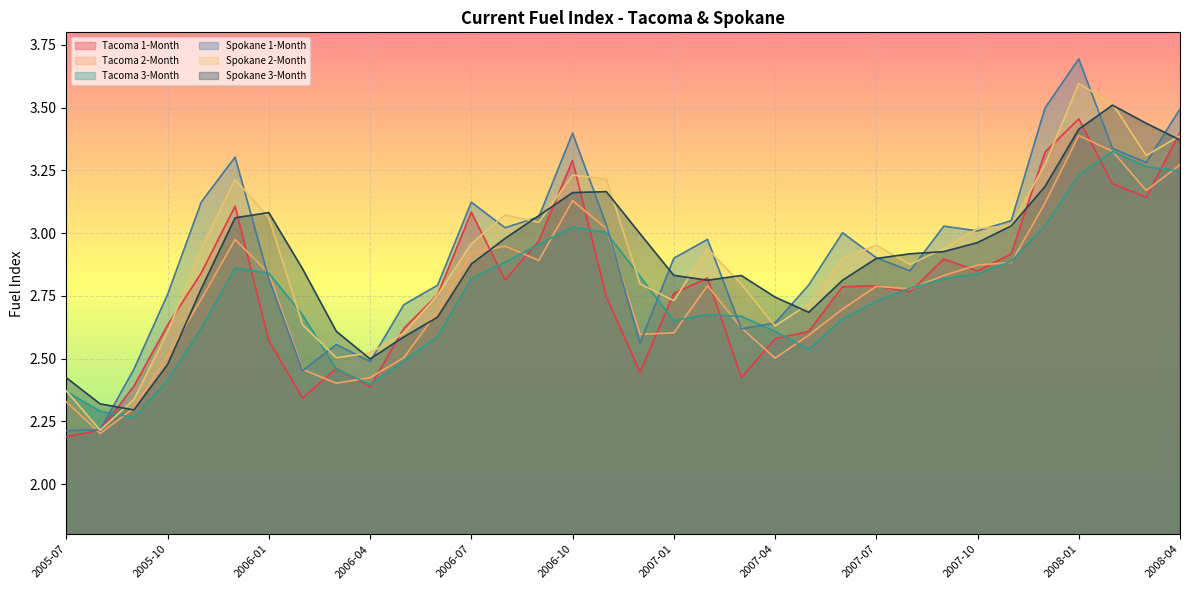

What is the total value across all series at 2006-02?

15.4